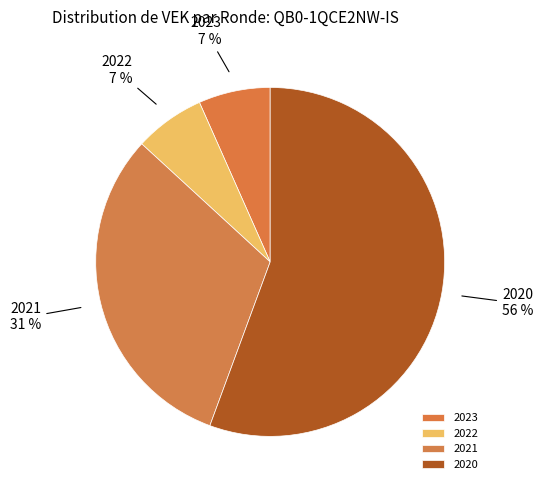

To the nearest percent, what is the average slice percentage?

25%